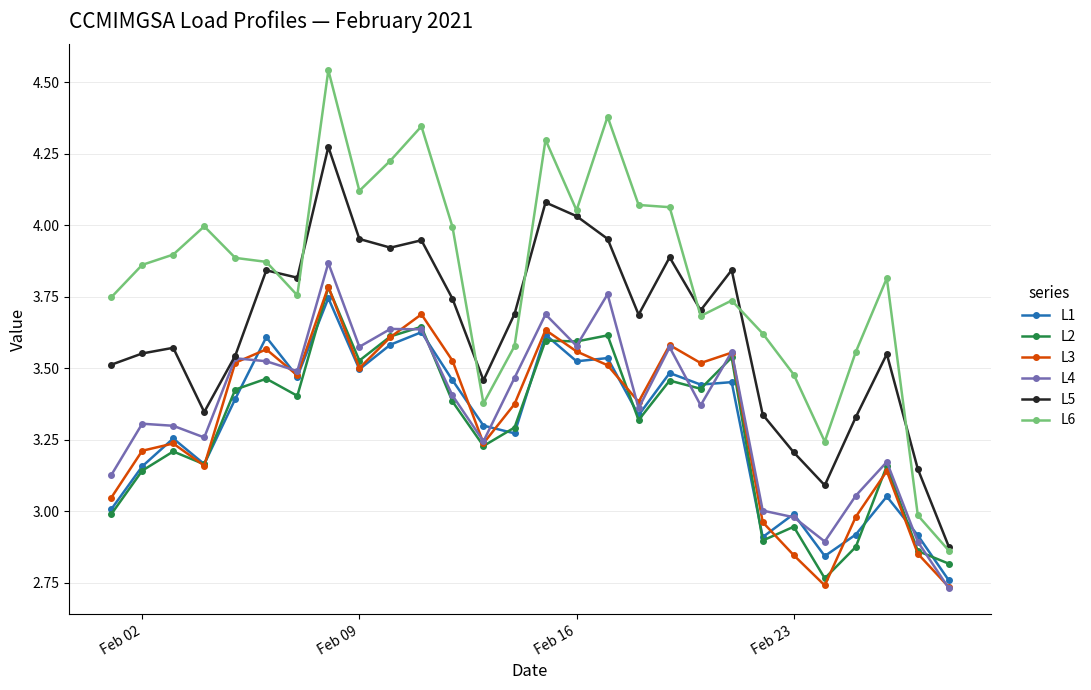

True or false: L6 has more than 0 interior local peaks.

True